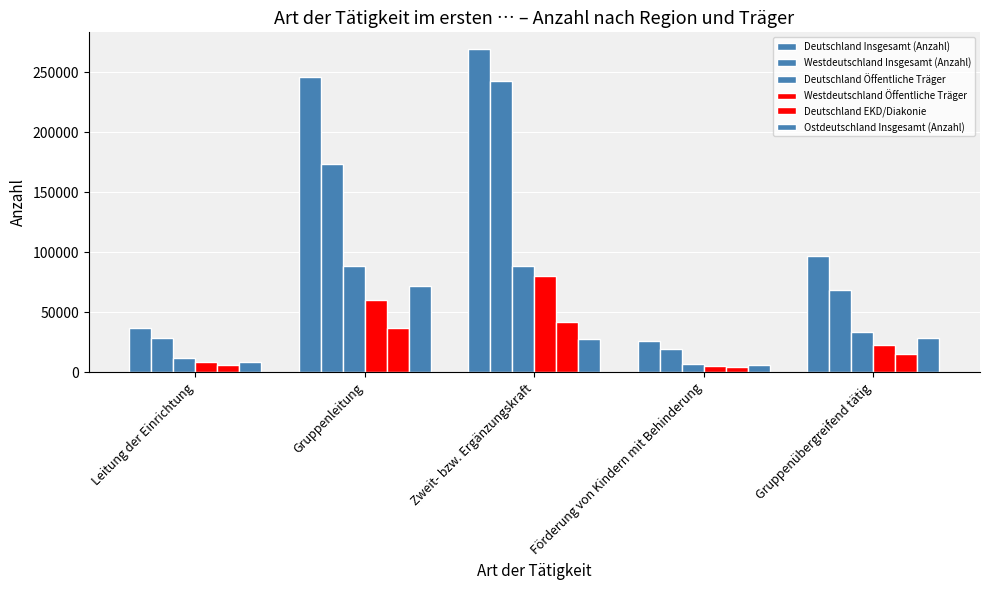

Is the value of Westdeutschland Öffentliche Träger at Förderung von Kindern mit Behinderung greater than the value of Westdeutschland Insgesamt (Anzahl) at Gruppenübergreifend tätig?

No